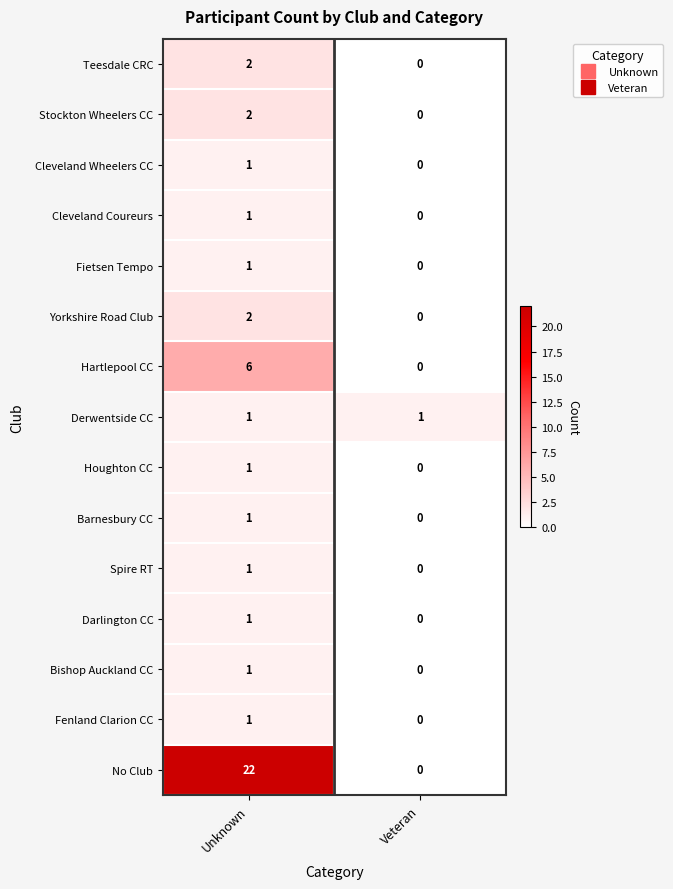

What is the difference between the highest and lowest values at Unknown?

21